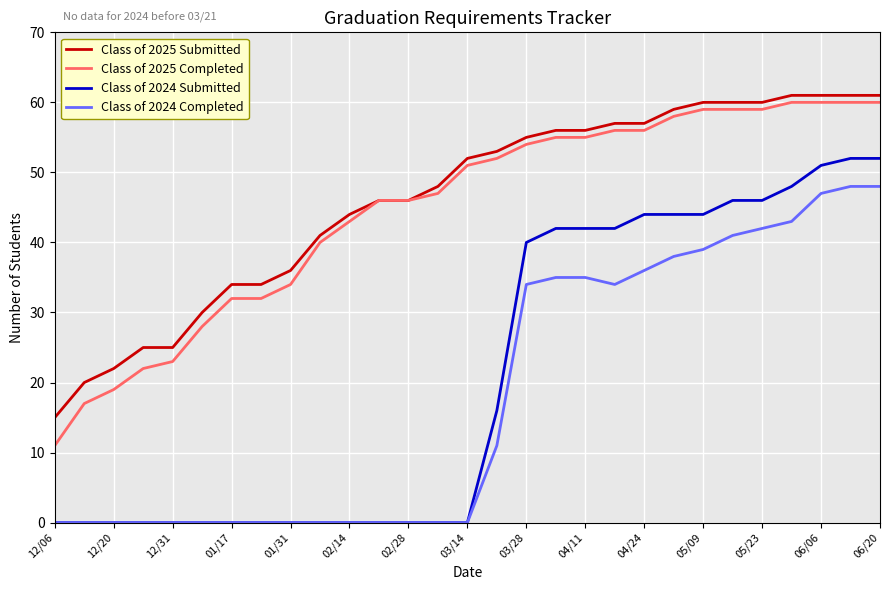

Which series has the largest range (max minus min)?

Class of 2024 Submitted